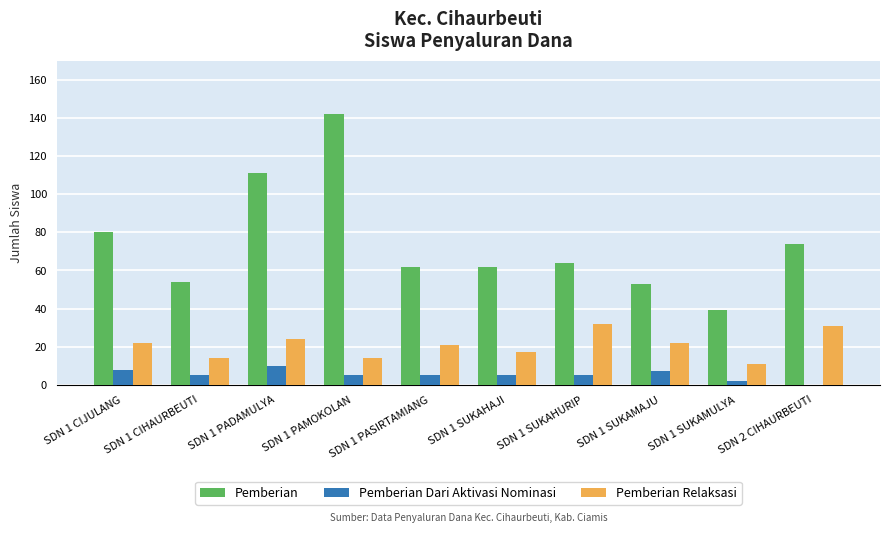

Is it true that Pemberian equals 62 at SDN 1 SUKAHAJI?

True